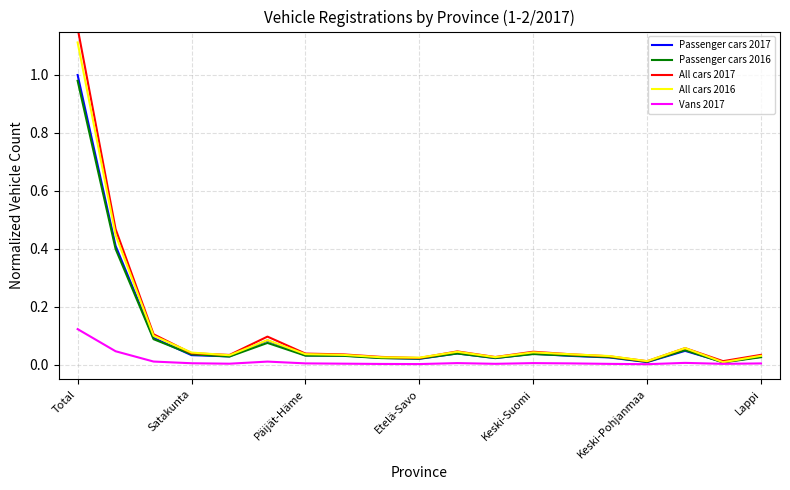

How many lines are shown in the chart?

5